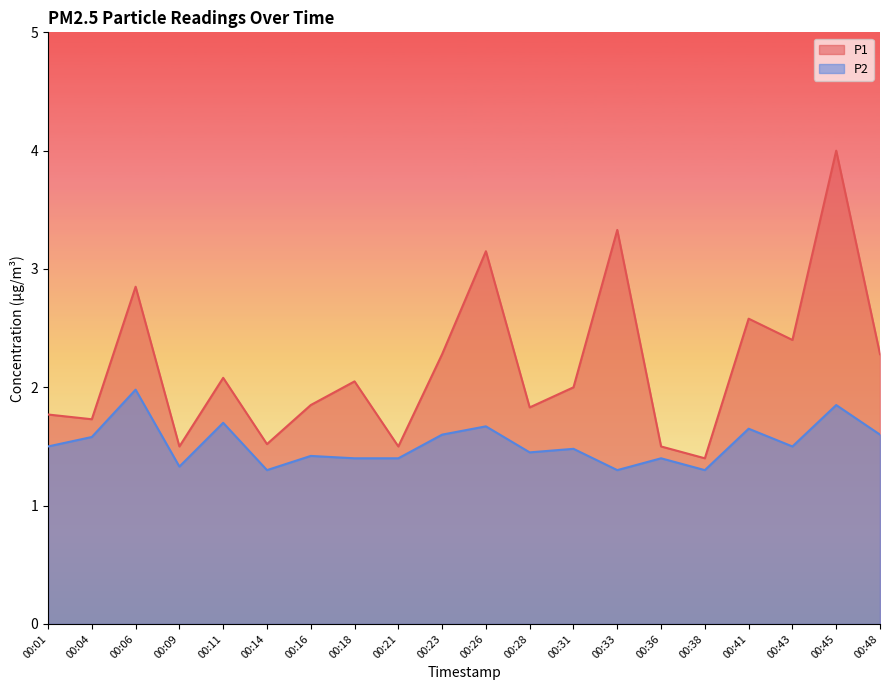

Where is the first local maximum for P2?

00:06